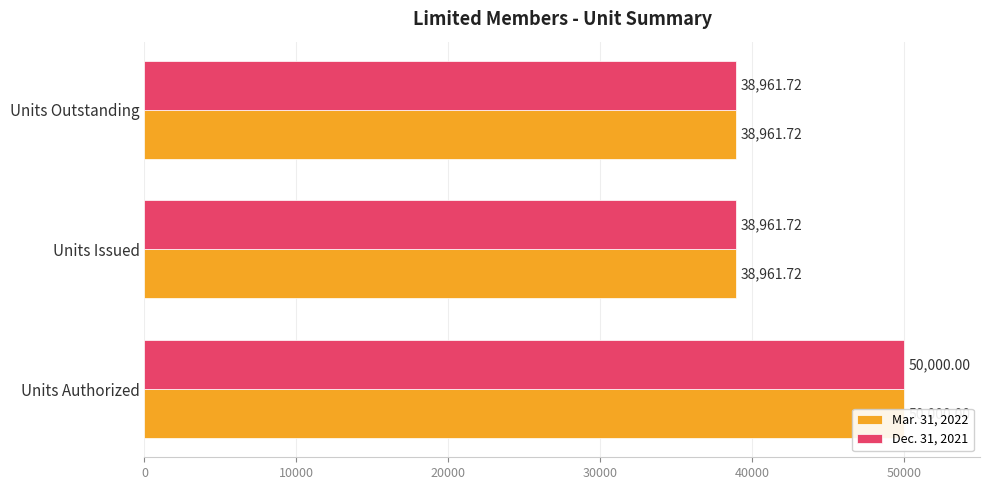

How many data points does each series have?

3